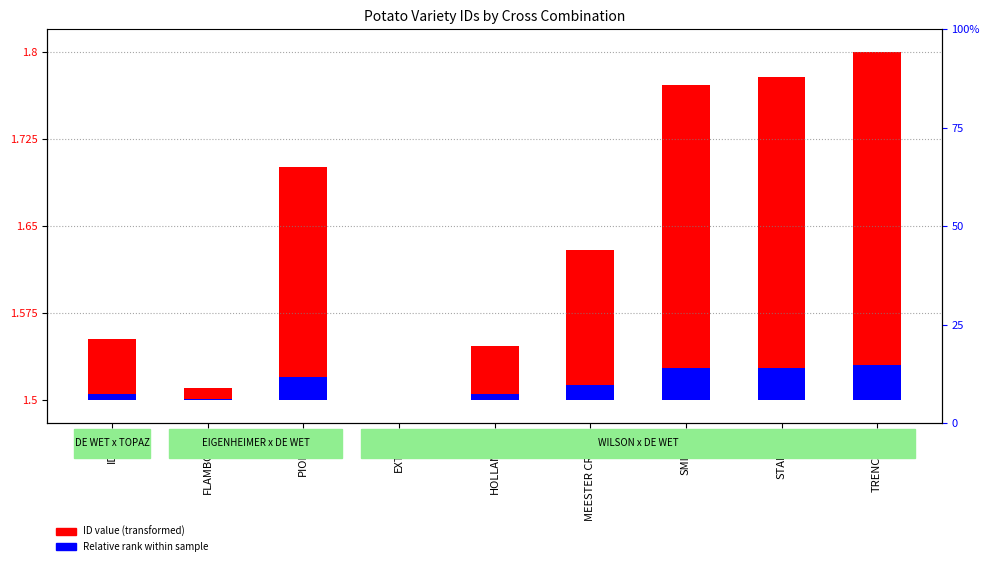

At how many categories does at least one series exceed 0?

8